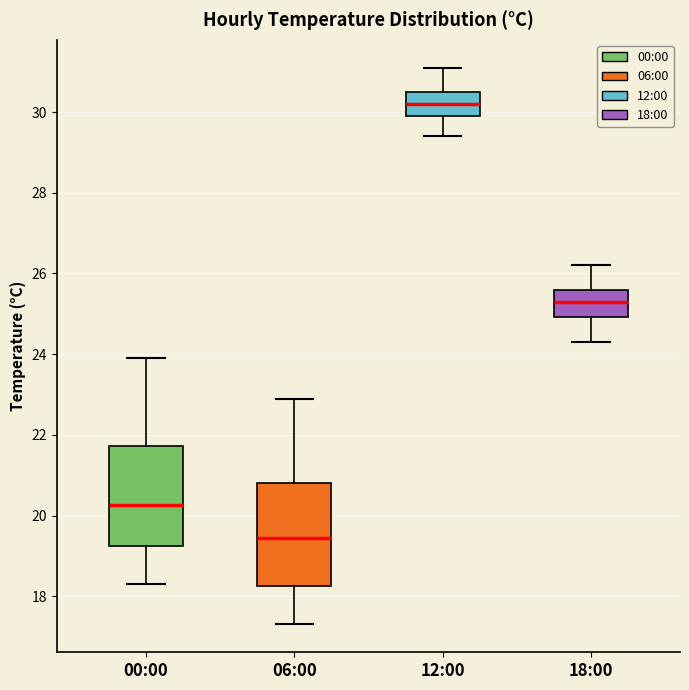

Reading left to right, read every box against the y-axis: the position of its median line, the range the box covers, and the ends of its whiskers. The values are not printed on the chart, so give them approximately, as read against the axis.

00:00: median 20.2, box 19.2 to 21.8, whiskers 18.4 to 24.0
06:00: median 19.4, box 18.2 to 20.8, whiskers 17.4 to 23.0
12:00: median 30.2, box 30.0 to 30.6, whiskers 29.4 to 31.2
18:00: median 25.4, box 25.0 to 25.6, whiskers 24.4 to 26.2